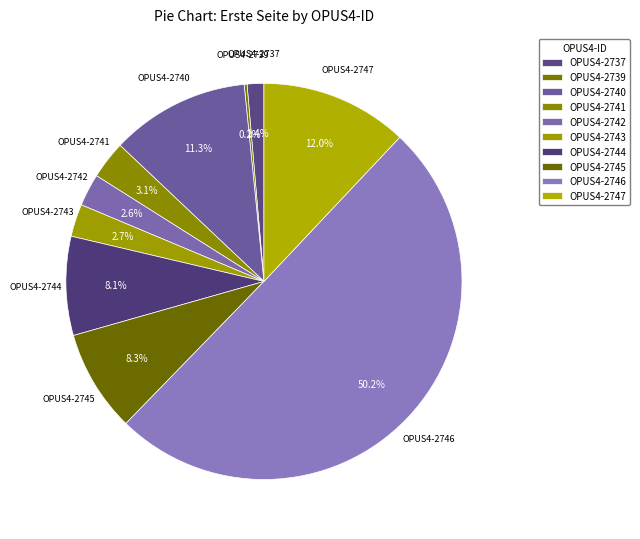

Is it true that OPUS4-2745 is 1% of the pie?

False